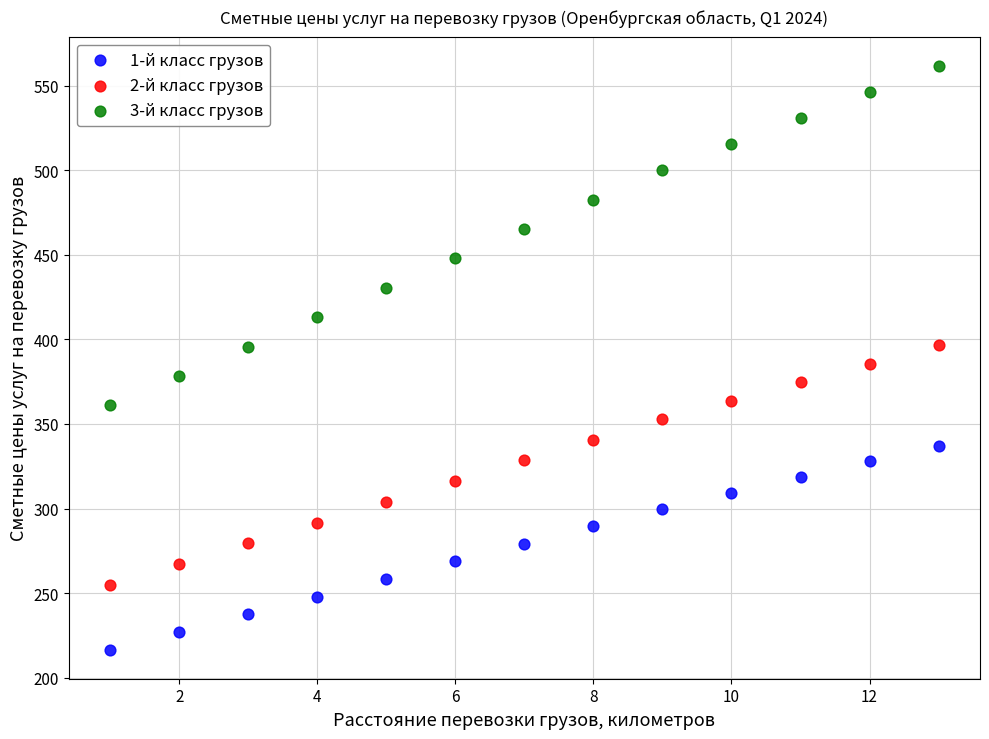

What are all the series names shown in the legend?

1-й класс грузов, 2-й класс грузов, 3-й класс грузов